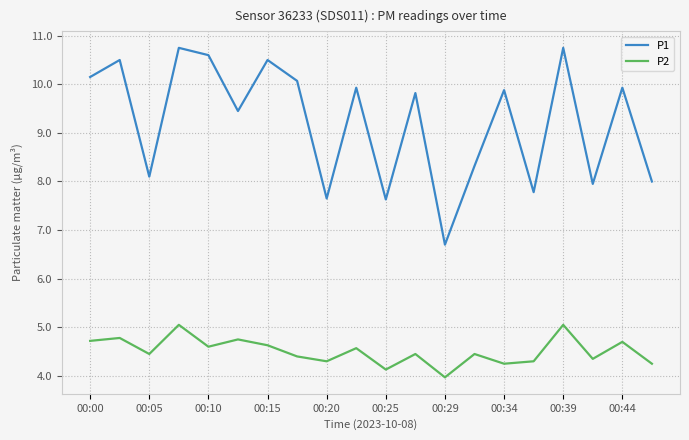

What is the lowest value of the P1 series?

6.7